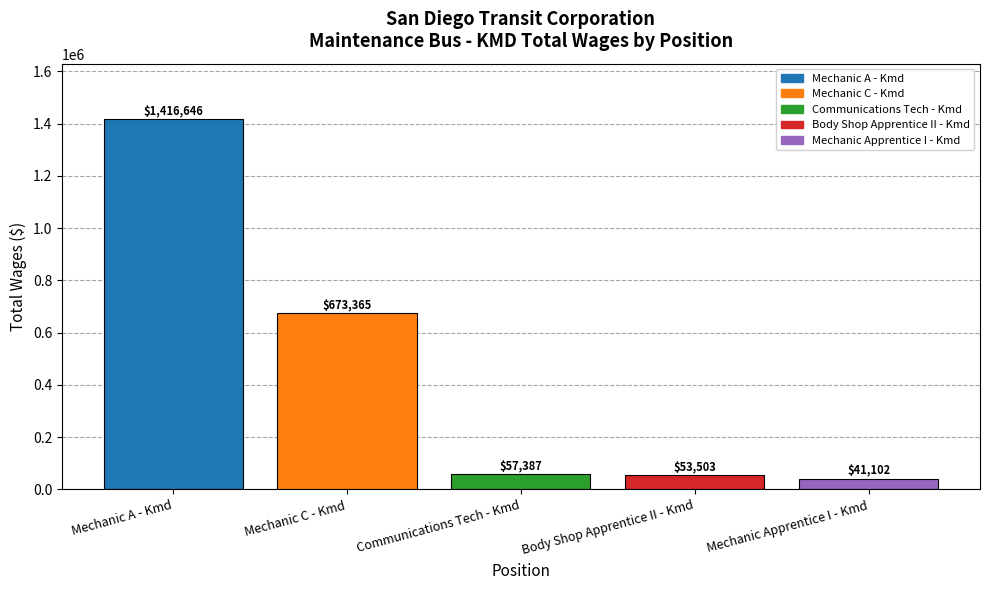

What is the label of the 4th bar from the left?

Body Shop Apprentice II - Kmd